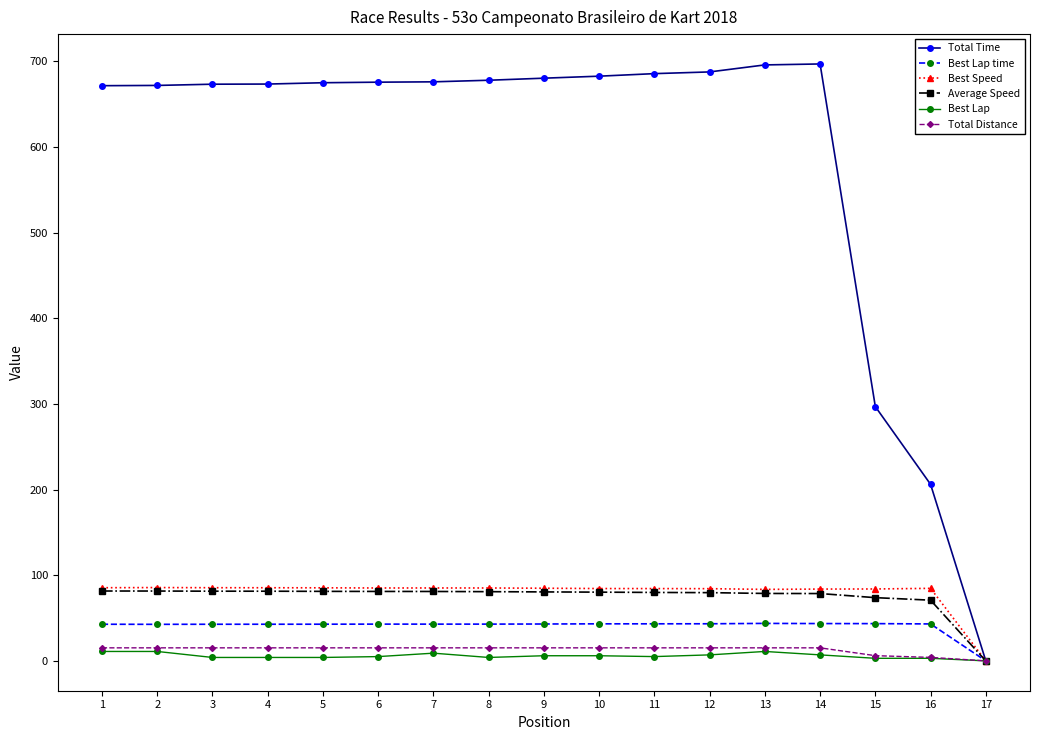

At which label does Average Speed reach its minimum?

17